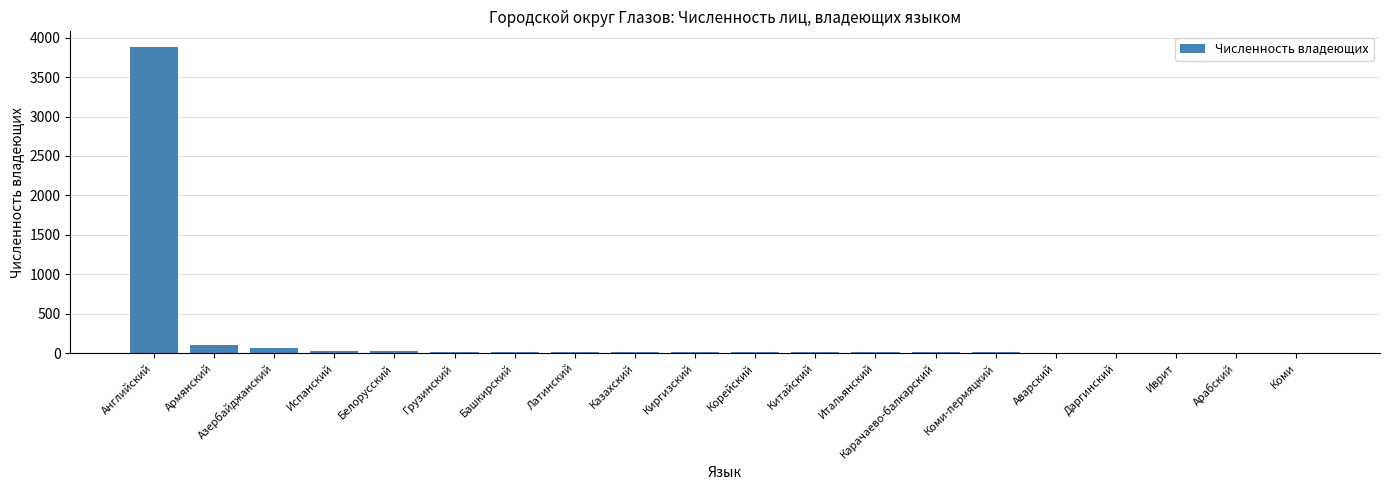

Which category has the highest value across all series?

Английский